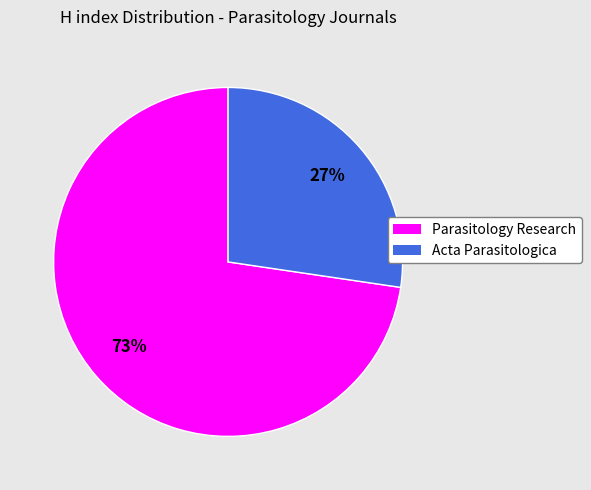

What percentage is the Parasitology Research slice, to the nearest percent?

73%